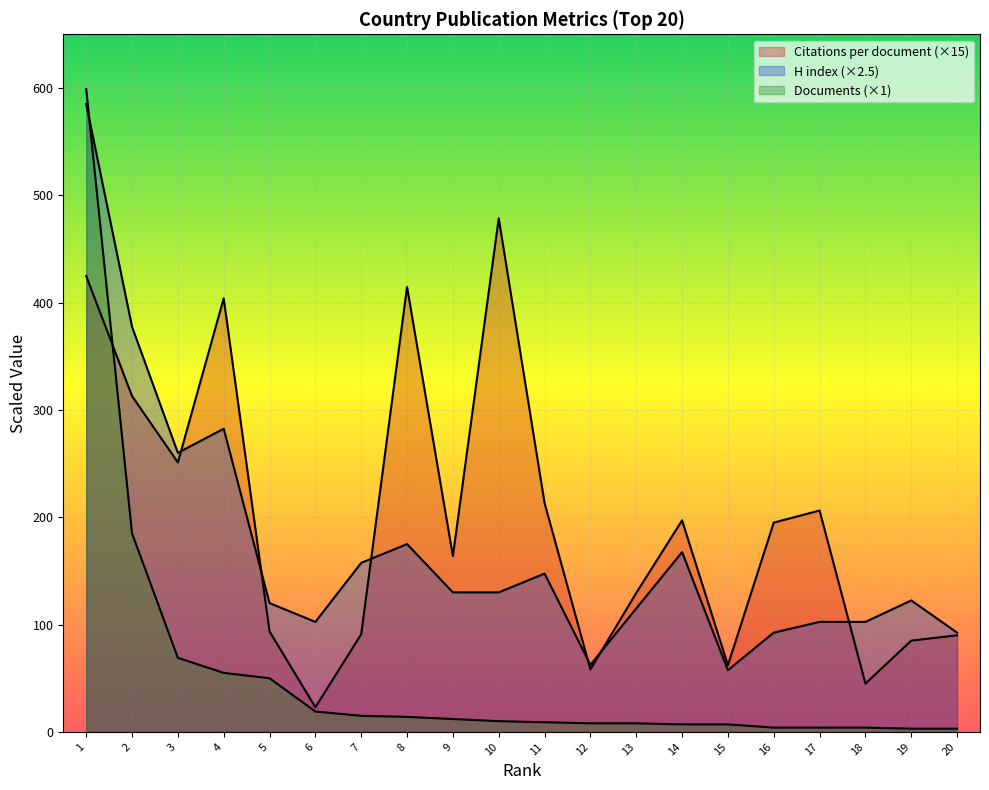

What is the difference between the maximum and minimum values in the H index series?

527.5